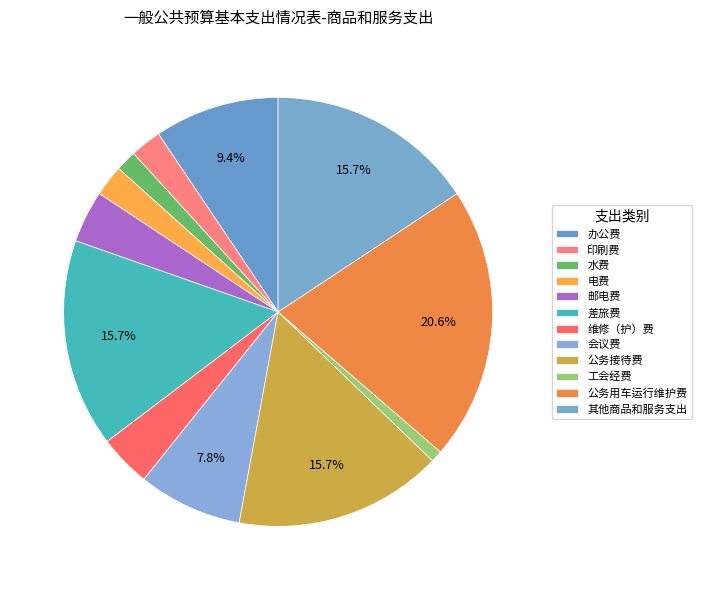

Count the number of slices in the pie.

12